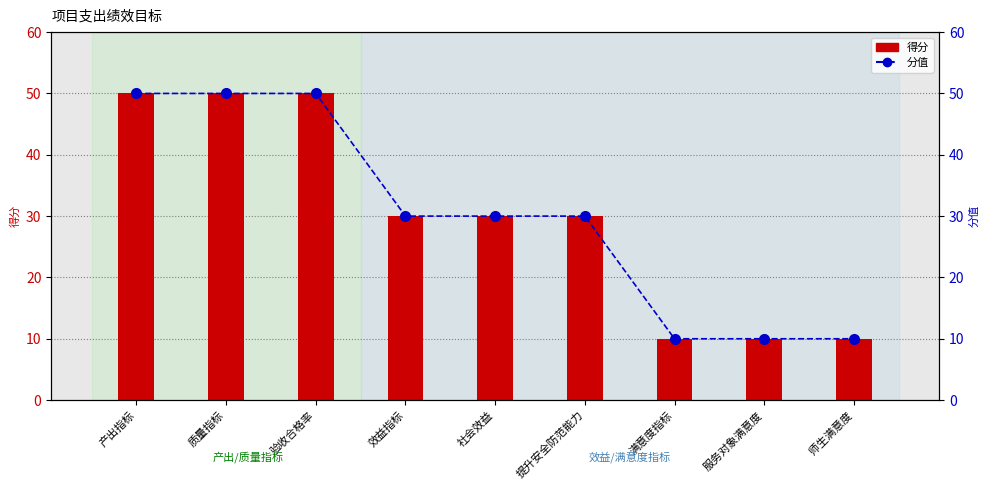

At how many categories does at least one series exceed 36?

3